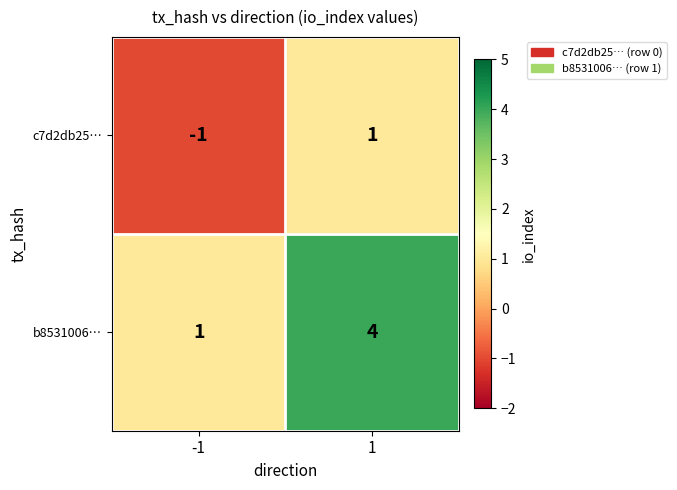

Is it true that b8531006… equals 2 at 1?

False